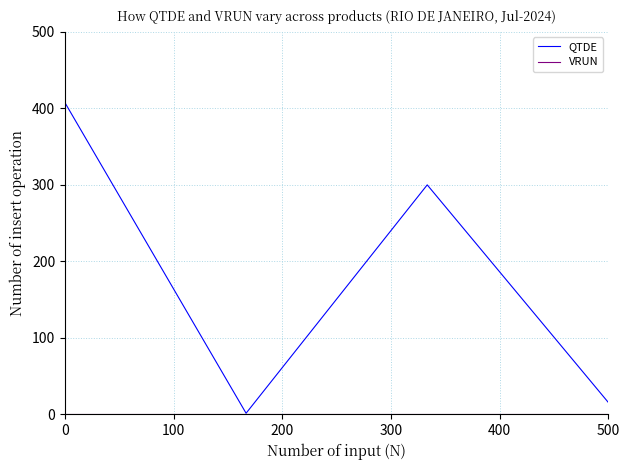

In QTDE, how many points are lower than both neighbors (excluding endpoints)?

1